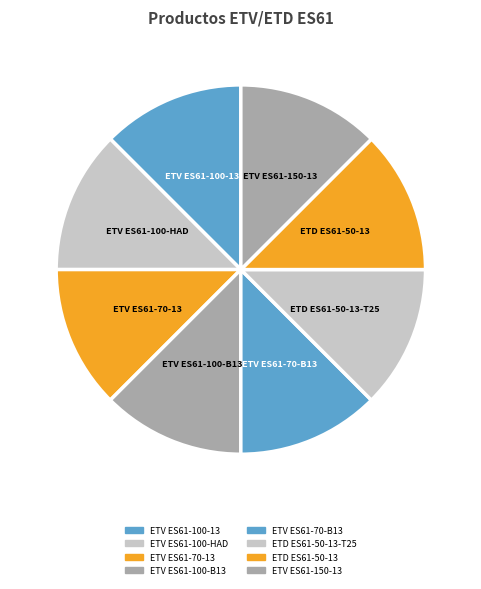

Which slice is the largest?

ETD ES61-50-13